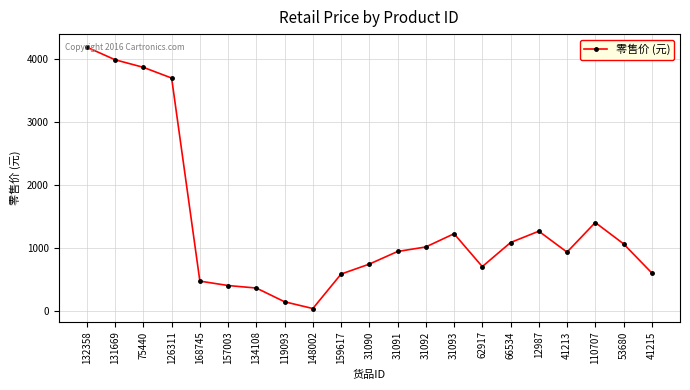

Where is the data nearest to the value 2106?

110707